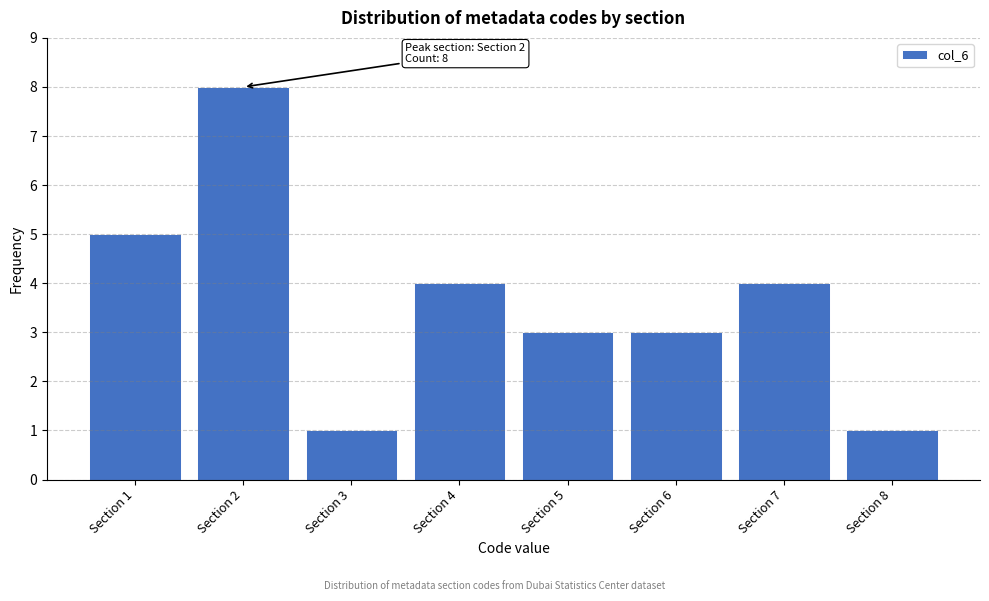

Which range on the x-axis has the tallest bar?

1.5 to 2.5